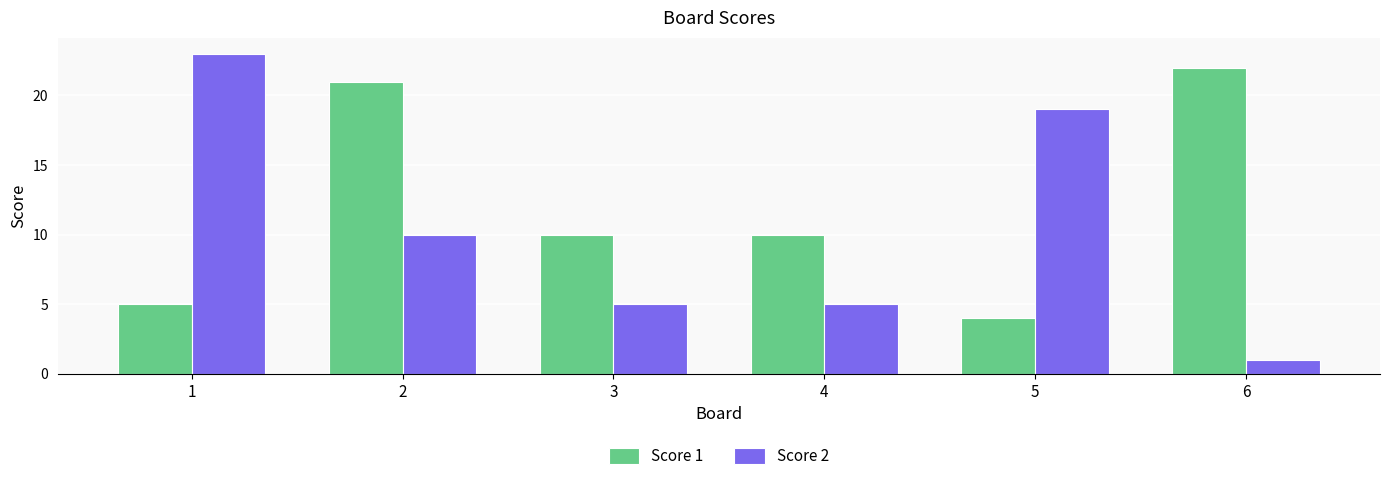

What are all the series names shown in the legend?

Score 1, Score 2